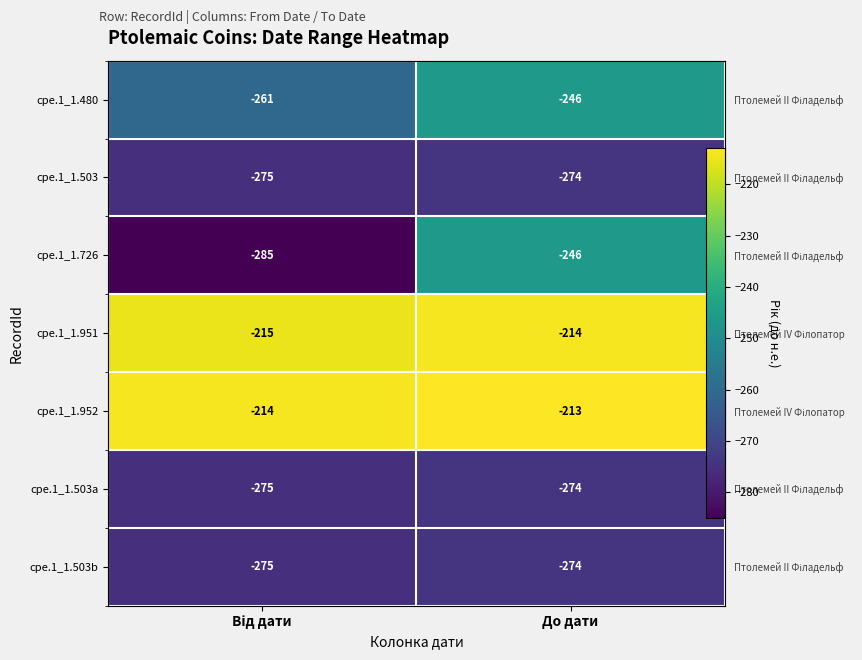

Which series has the largest total across all categories?

cpe.1_1.952